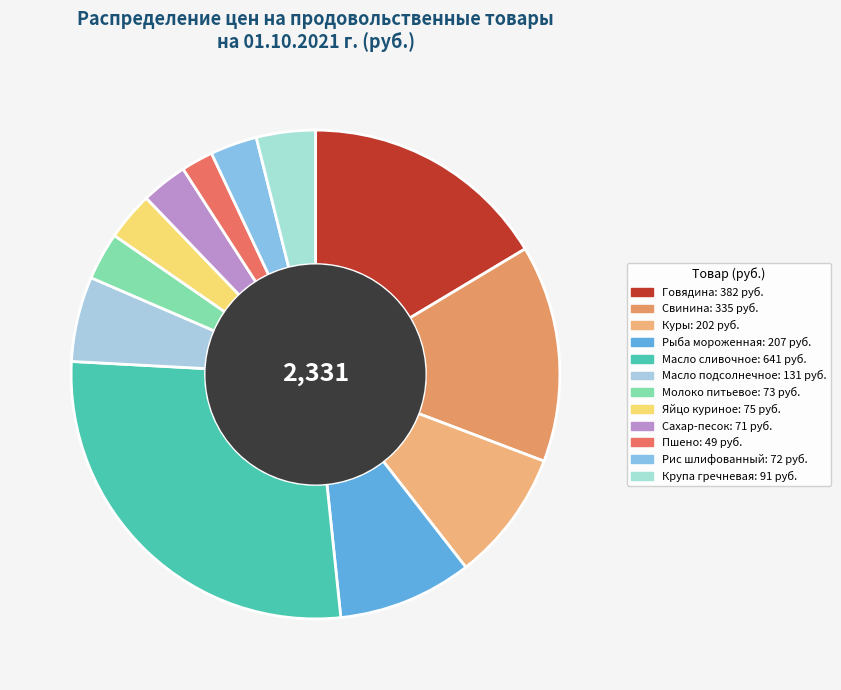

To the nearest percent, what is the difference between the largest and smallest slice percentages?

25%